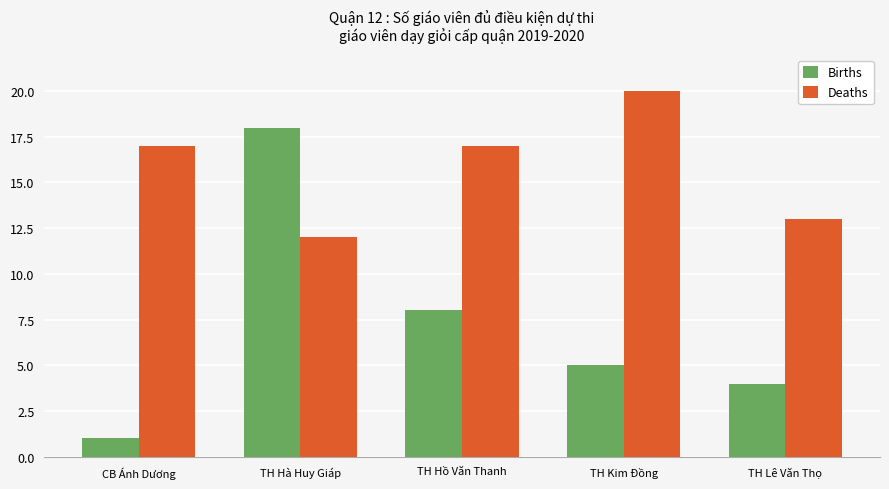

Which category has the lowest value in the Deaths series?

TH Hà Huy Giáp